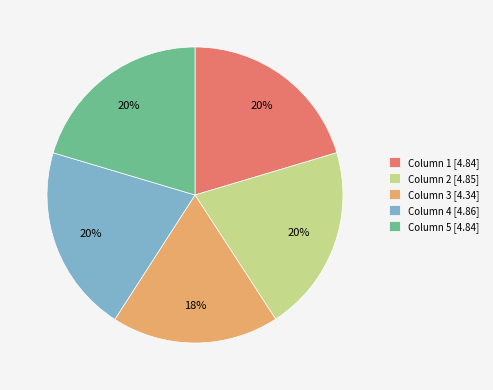

The Column 4 [4.86] slice represents 30% of the pie. True or false?

False